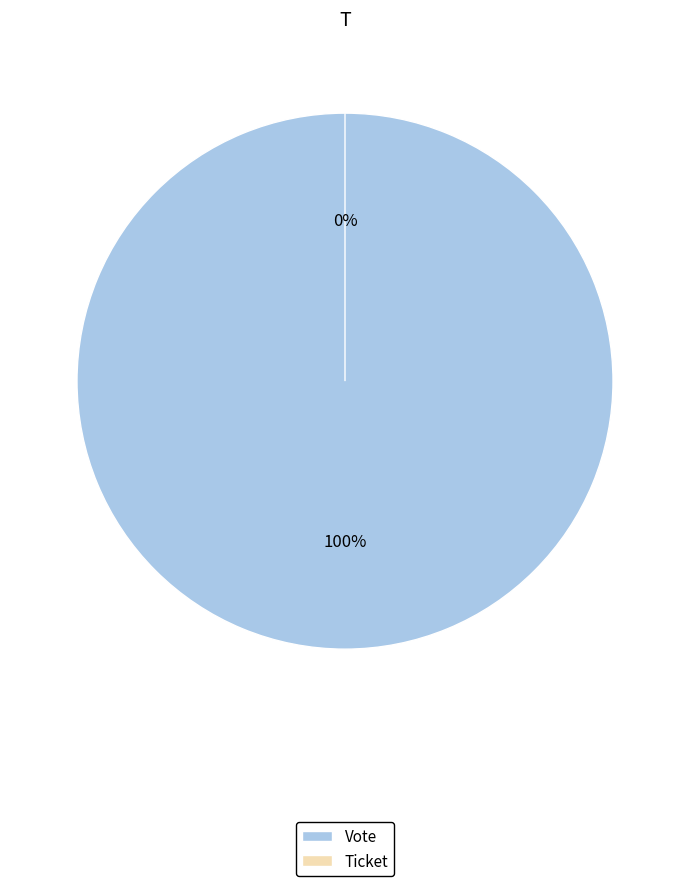

What percentage is the Vote slice, to the nearest percent?

100%